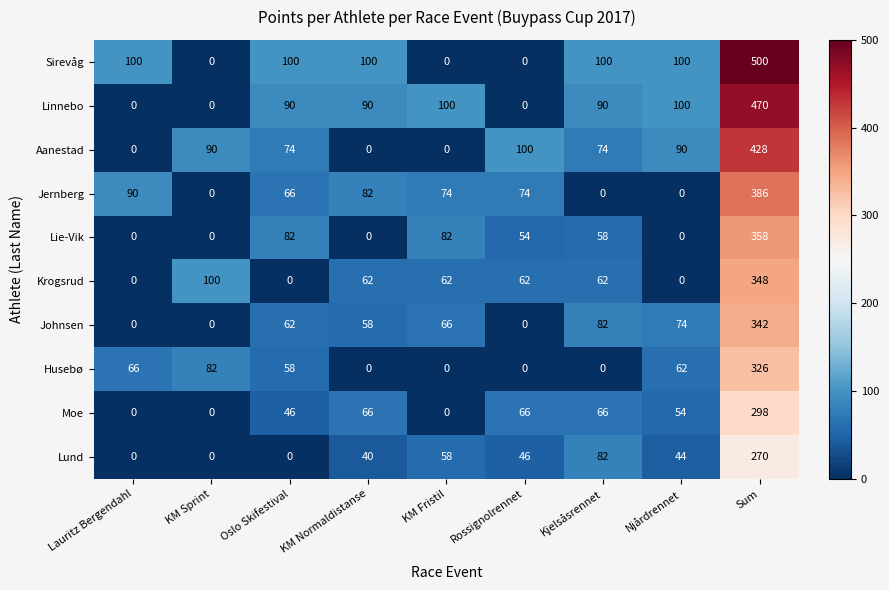

How many categories are shown in the chart?

9